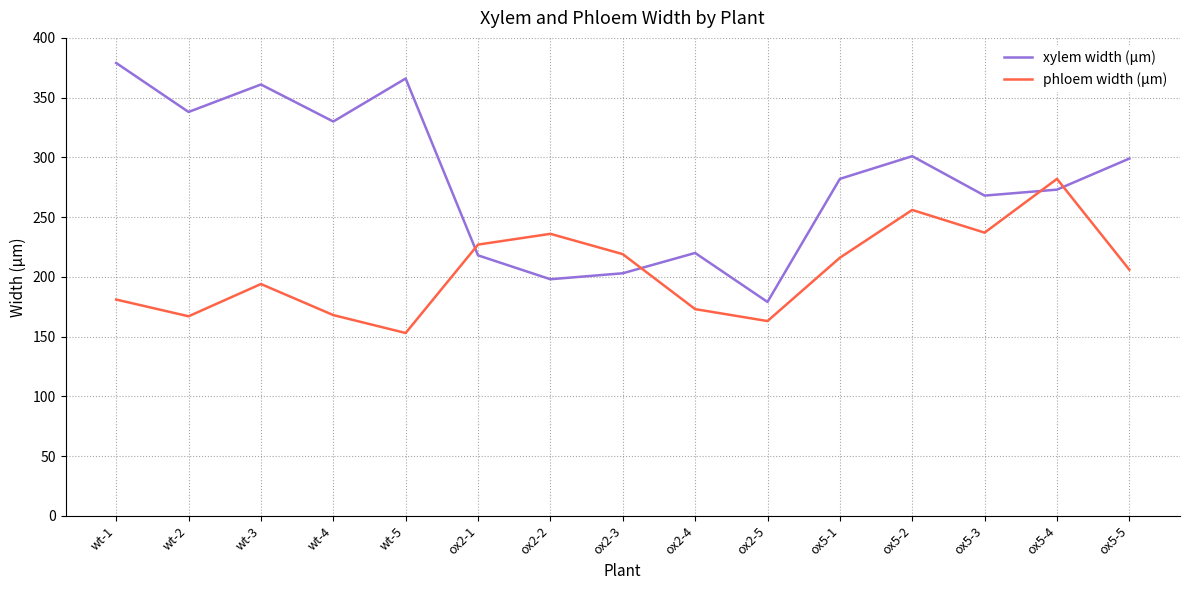

How many interior local valleys does the phloem width (μm) series have?

4